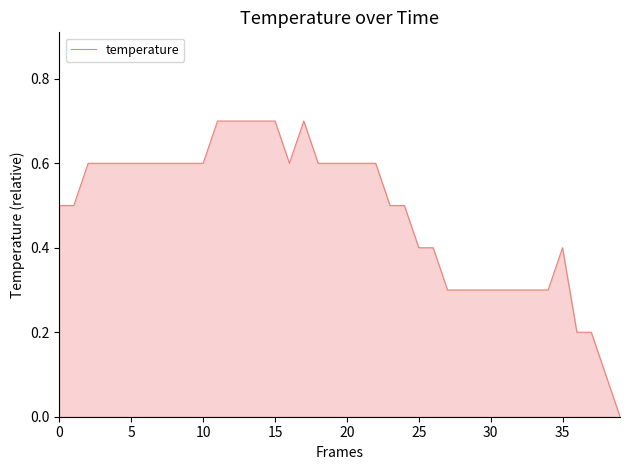

How many values are between 0 and 1?

40